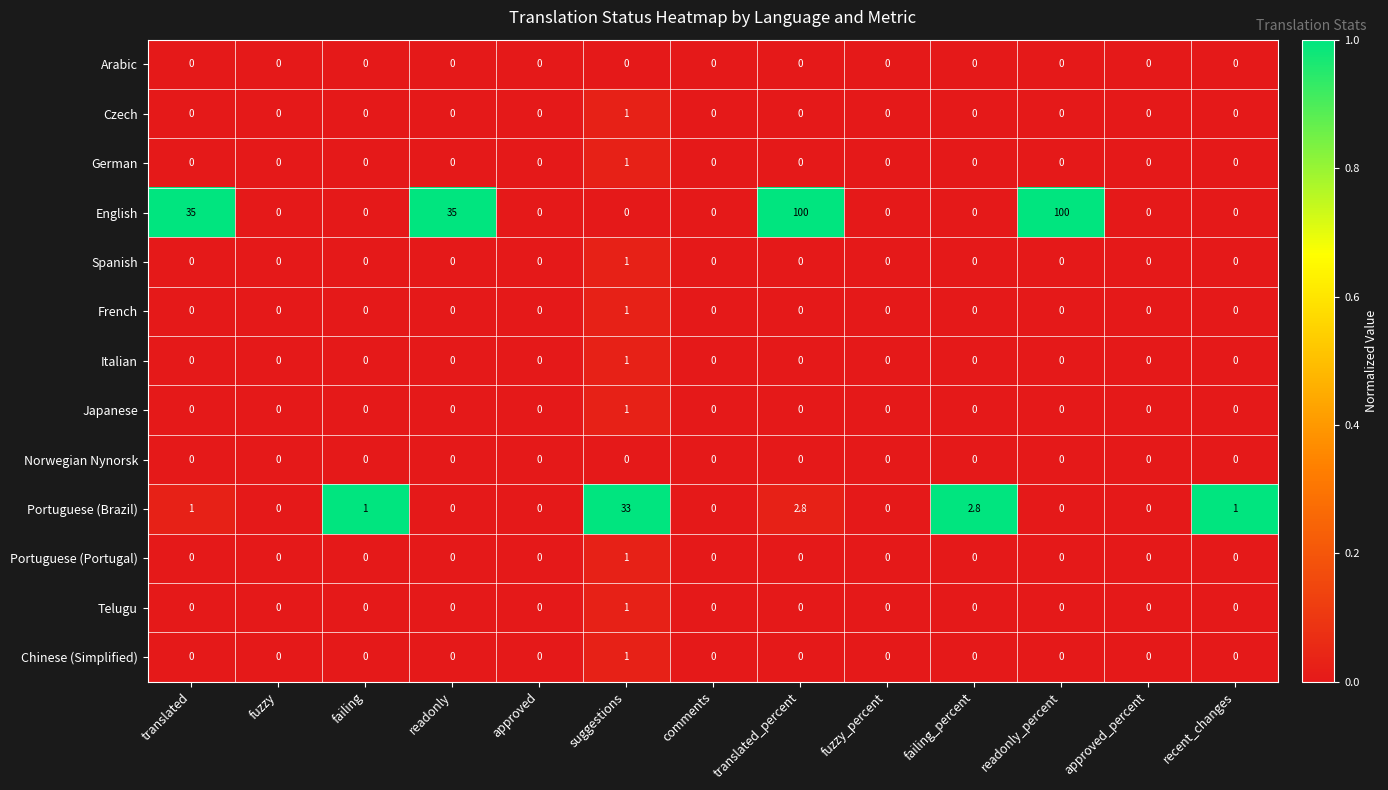

What is the sum of all Czech values?

1.0